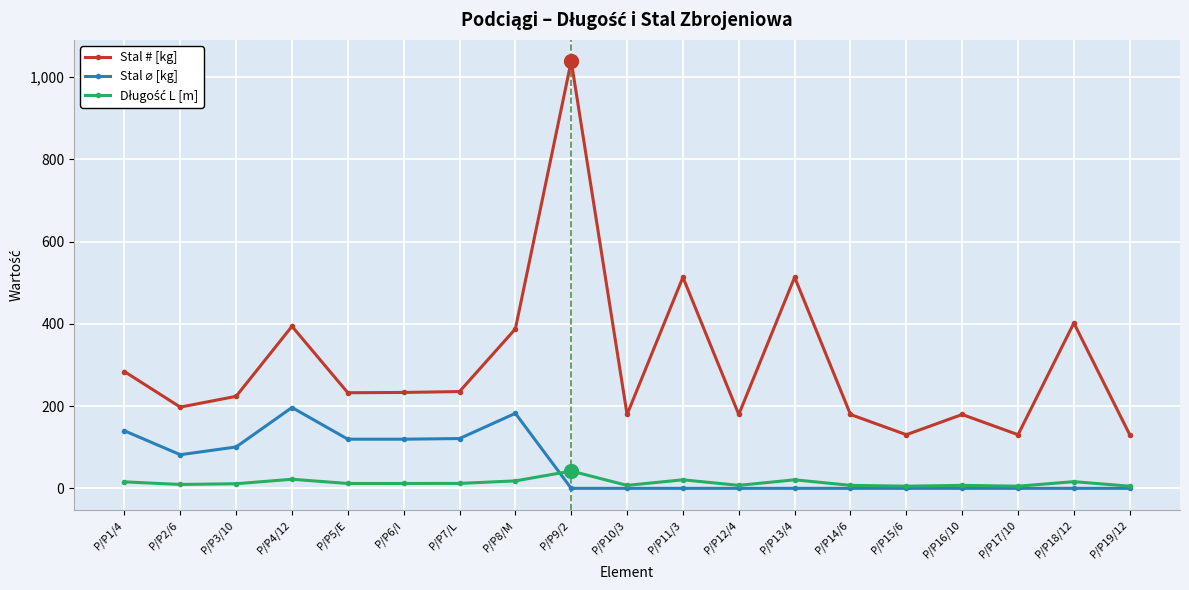

What position from the right is P/P14/6?

6